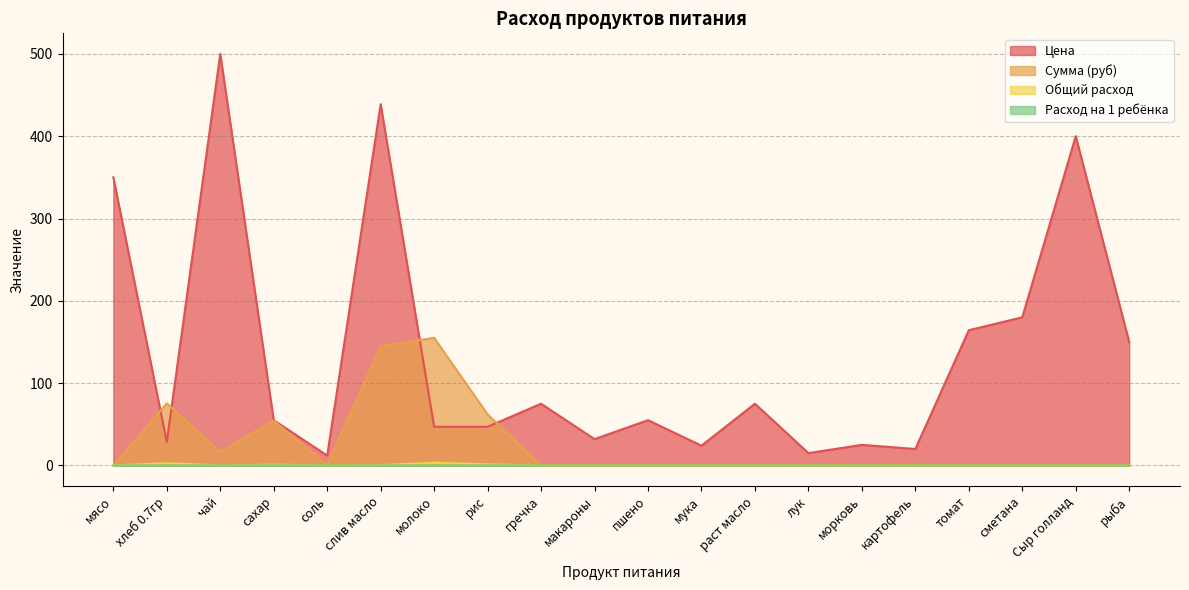

At how many categories does at least one series exceed 366?

3